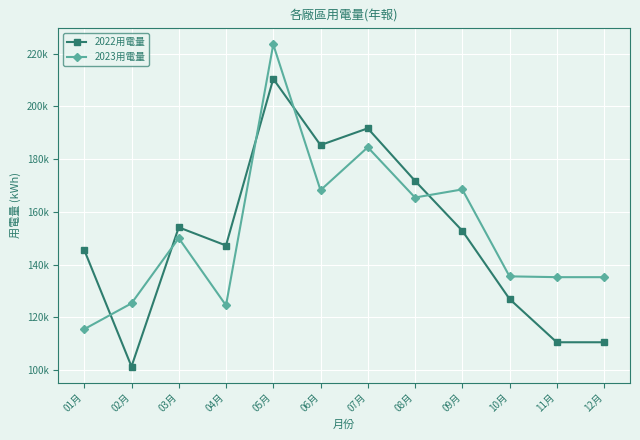

List the series in order of their peak value, highest first.

2023用電量, 2022用電量